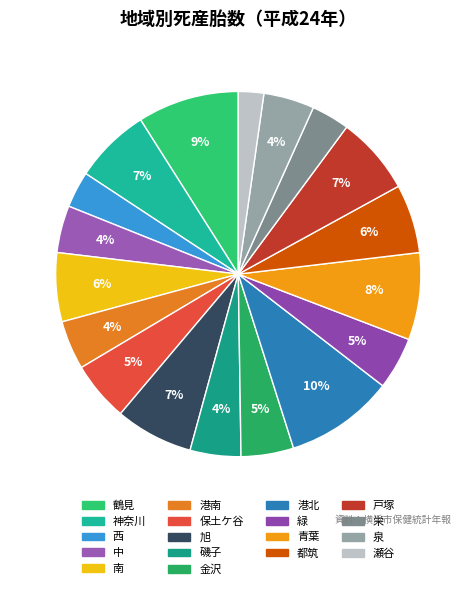

What is the change in value from 鶴見 to 瀬谷?

-42